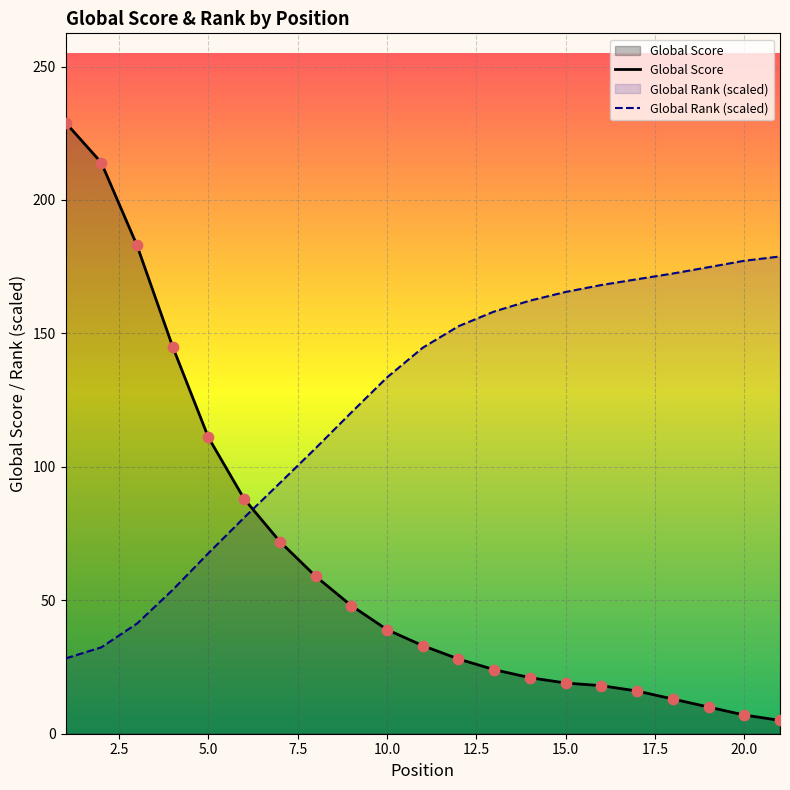

At how many categories does at least one series exceed 184?

2